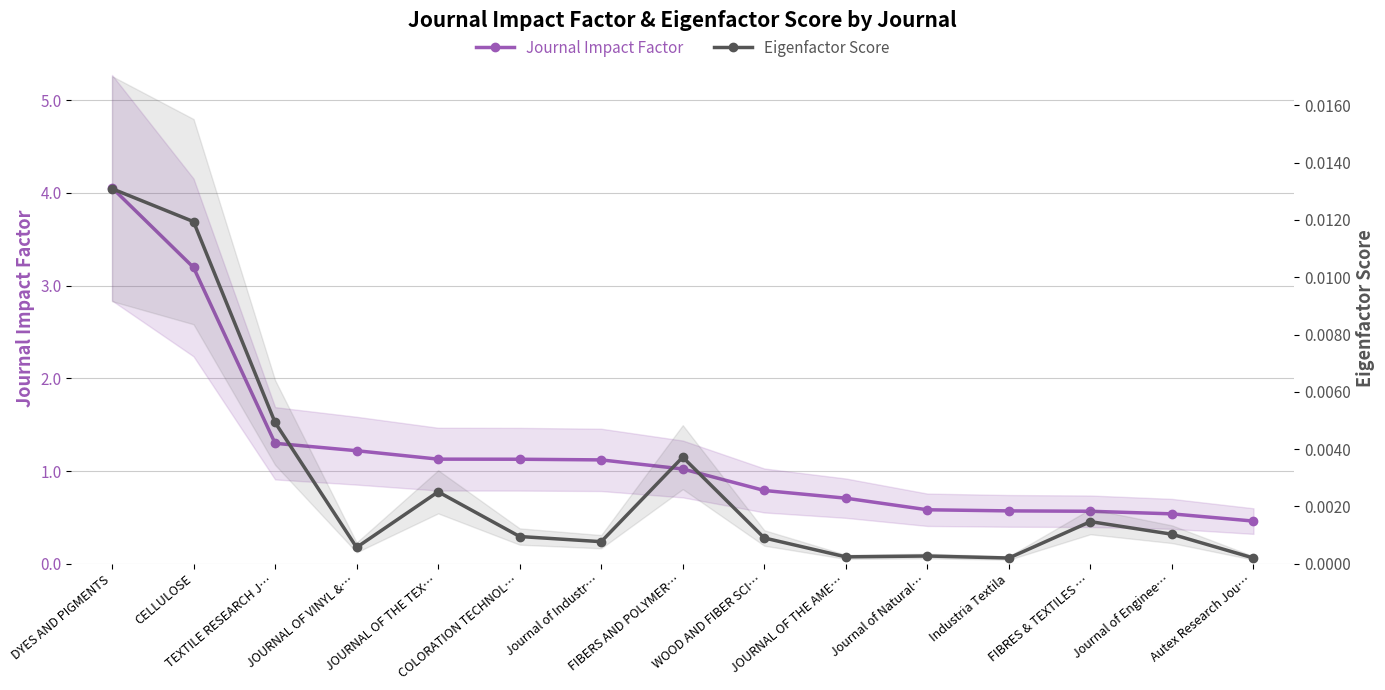

Which series has the largest total across all categories?

Journal Impact Factor